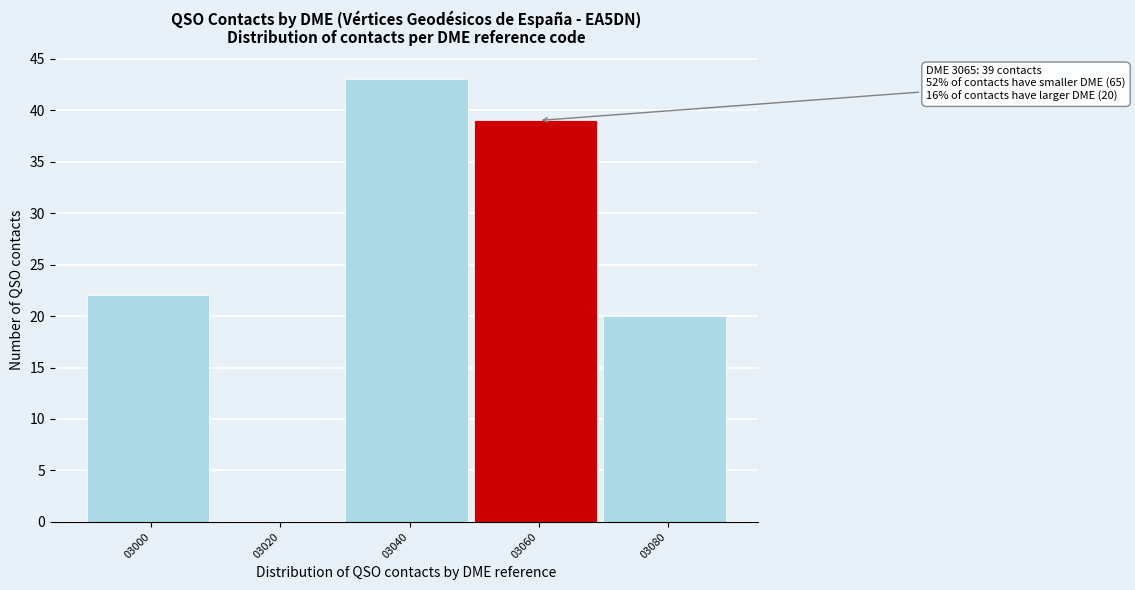

Reading left to right, transcribe all the data shown in this chart.

03000=22	03020=0	03040=43	03060=39	03080=20